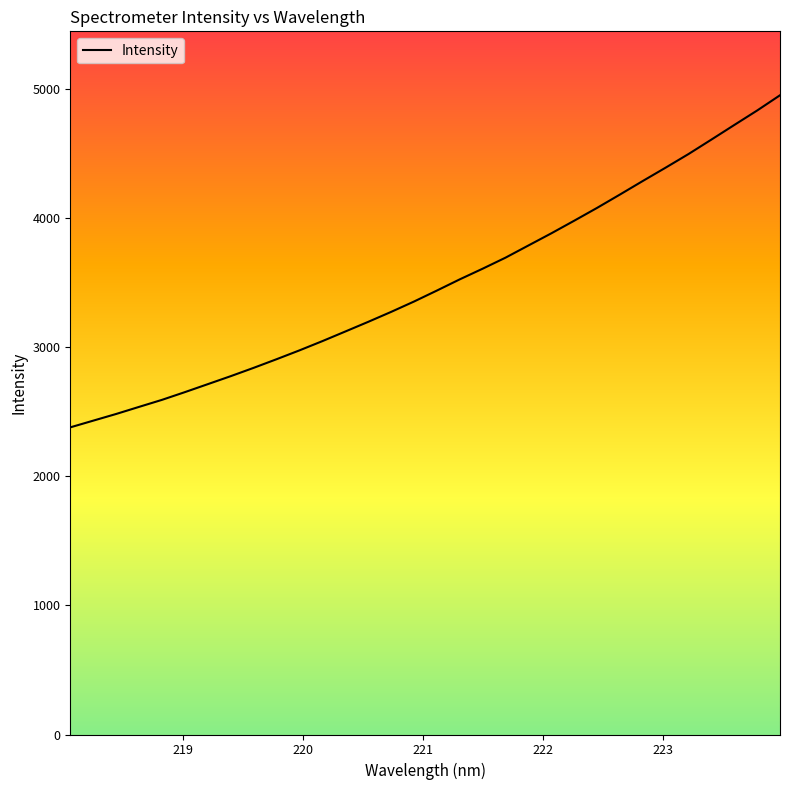

Count the number of data series in this chart.

1